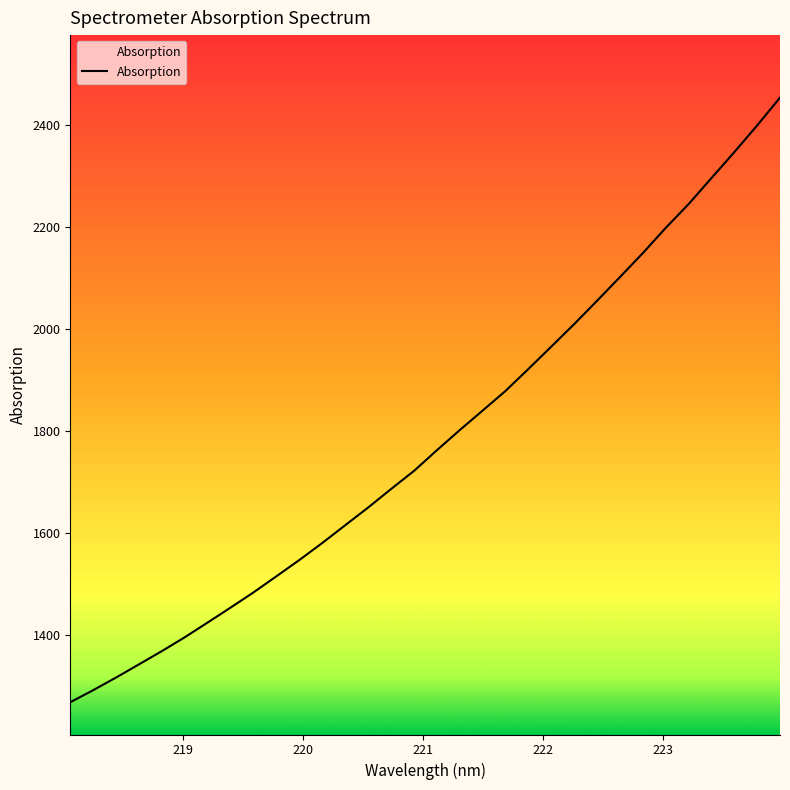

What is the difference between the maximum and minimum values?

1186.4